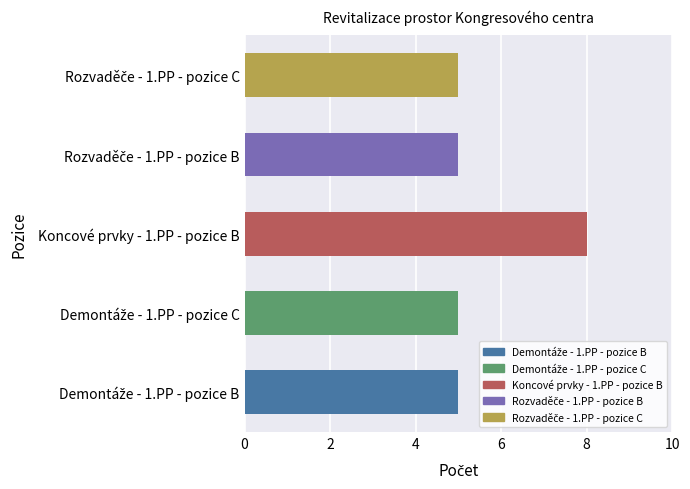

The chart shows a value of 8 at Koncové prvky - 1.PP - pozice B. True or false?

True